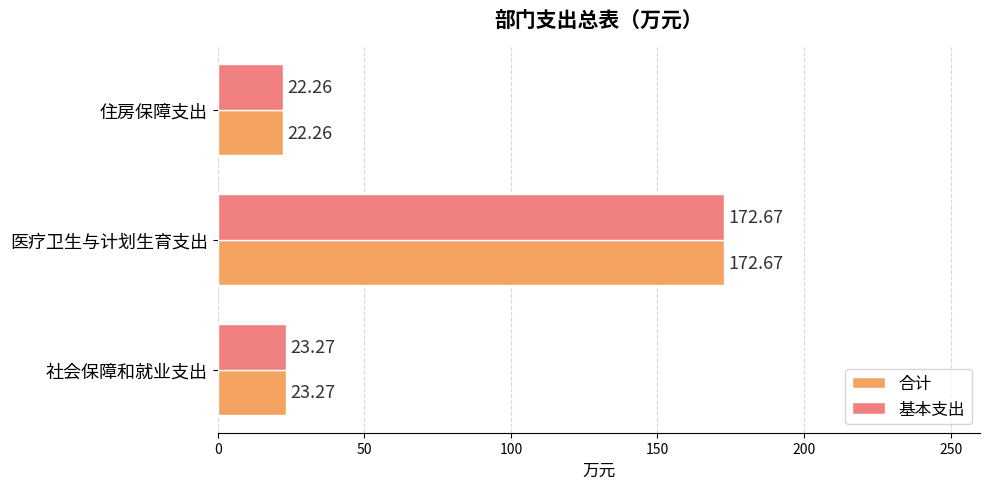

What is the difference between the maximum and minimum values in the 基本支出 series?

150.4